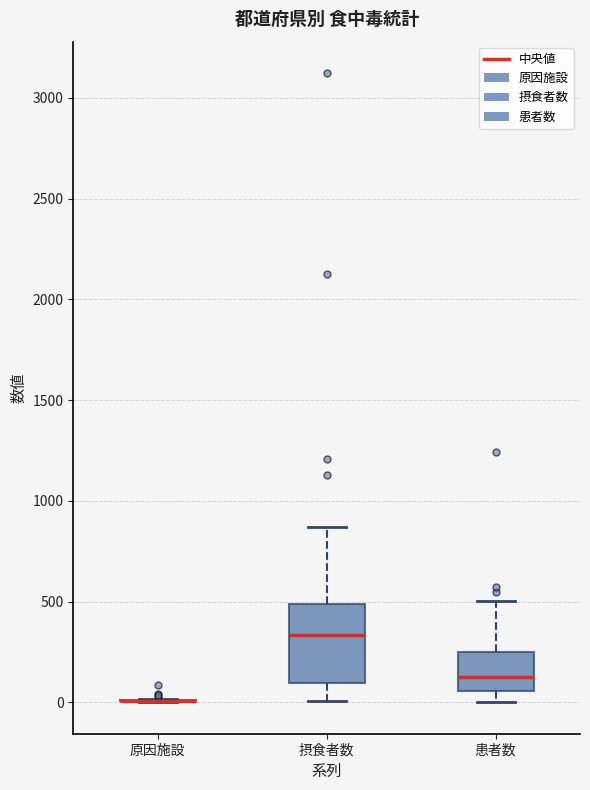

Which box is the tallest, from its lower edge to its upper edge?

摂食者数